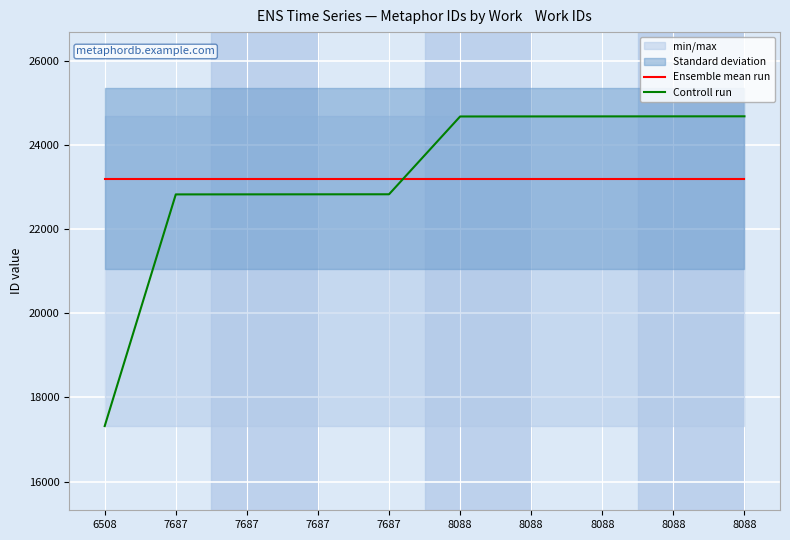

List the labels in order of Controll run value, smallest first.

6508, 7687, 7687, 7687, 7687, 8088, 8088, 8088, 8088, 8088